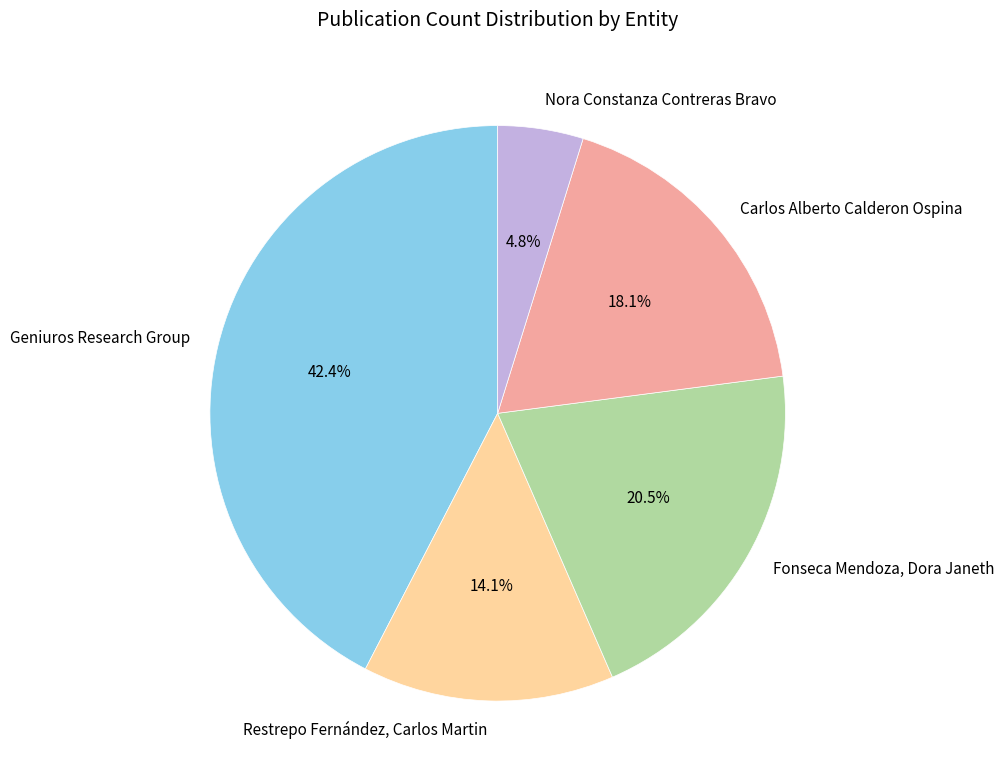

Which slice is the smallest?

Nora Constanza Contreras Bravo